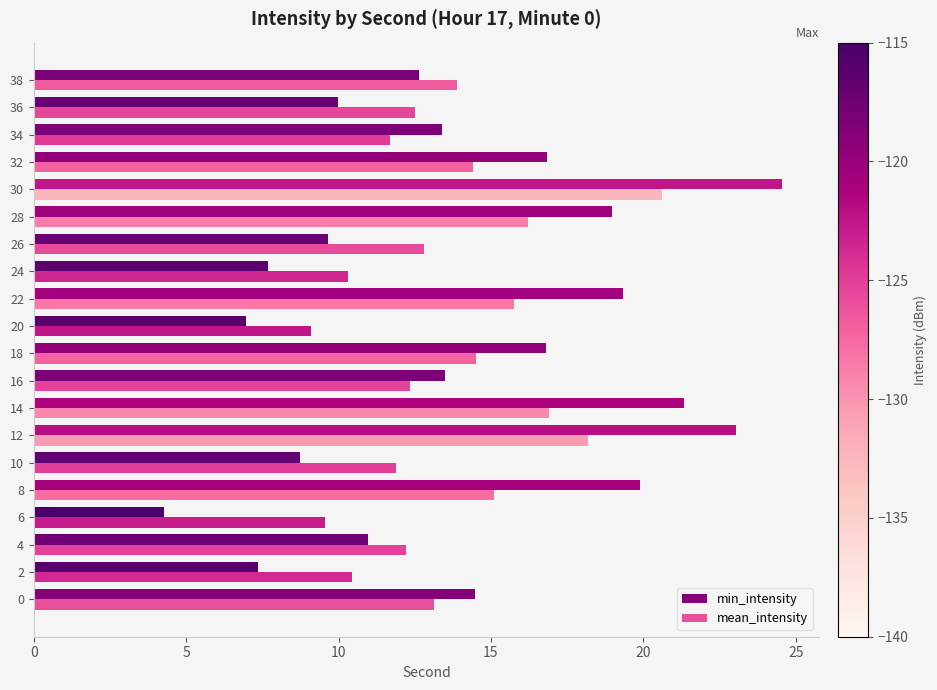

The min_intensity series shows 5.1 at 8. True or false?

False